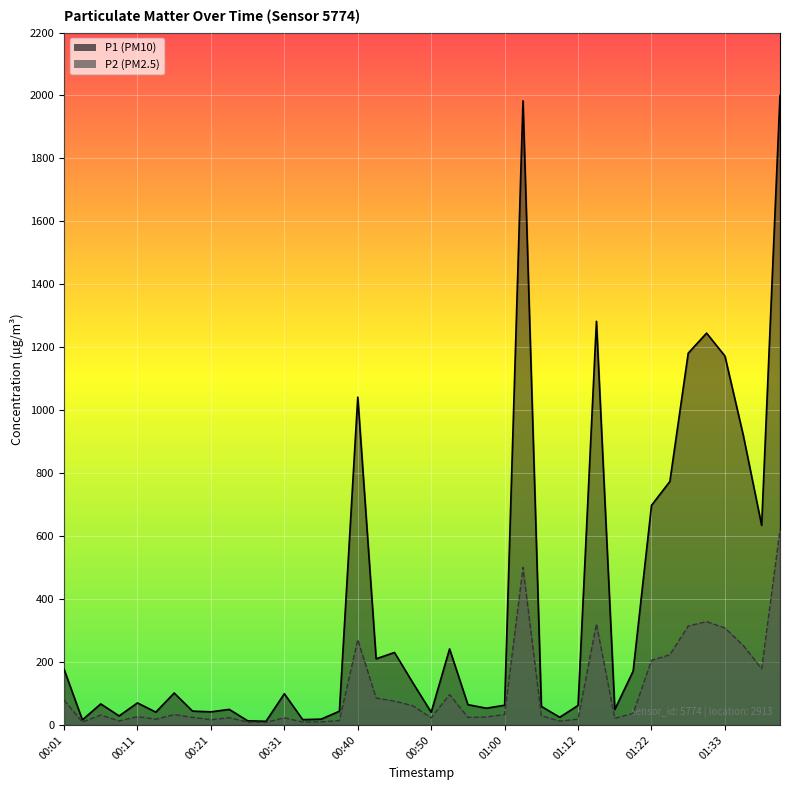

Between 00:13 and 00:57, which series saw the biggest shift?

P1